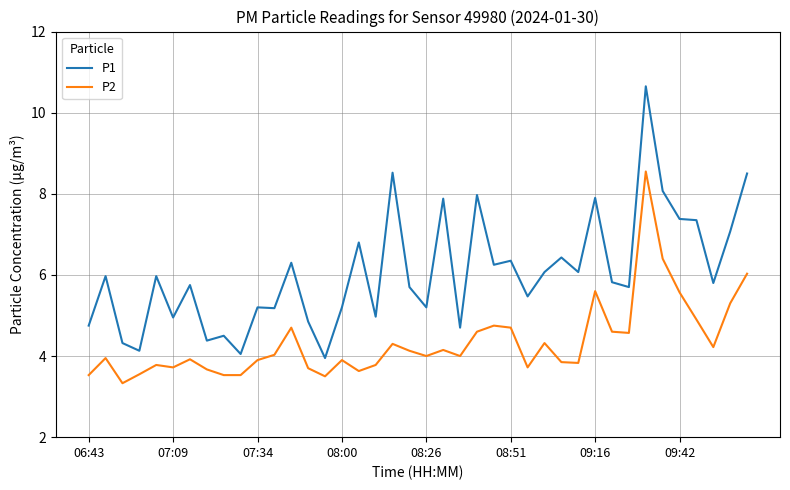

What are all the series names shown in the legend?

P1, P2